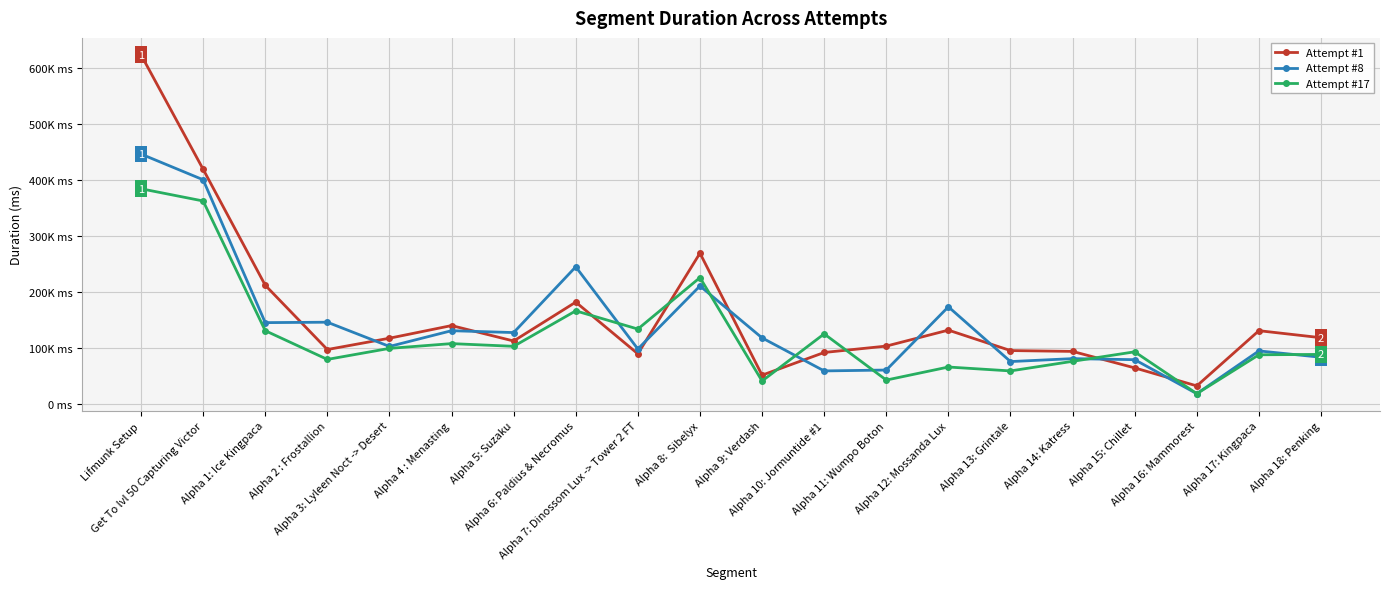

Which category has the highest value in the Attempt #17 series?

Lifmunk Setup